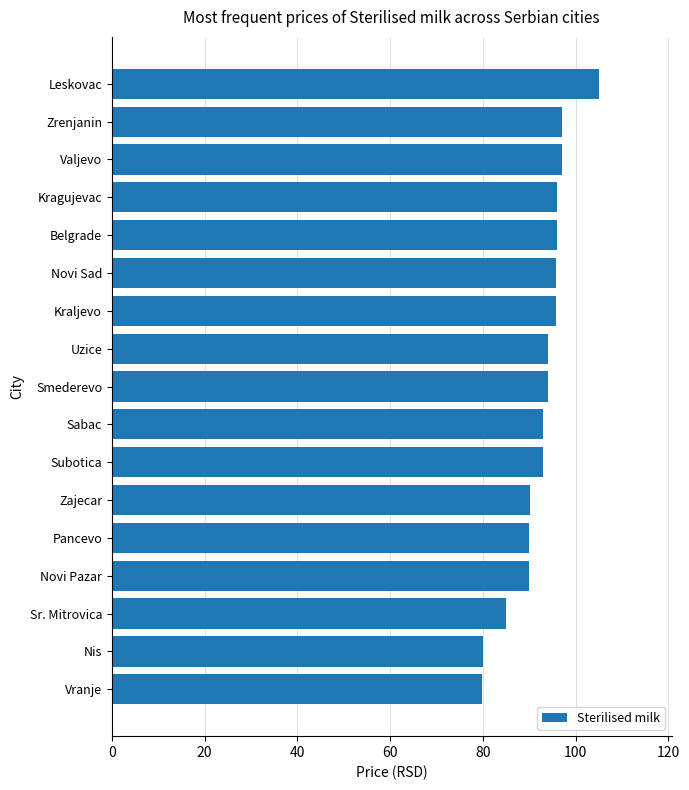

What is the ratio of the value at Kraljevo to the value at Uzice?

1.0